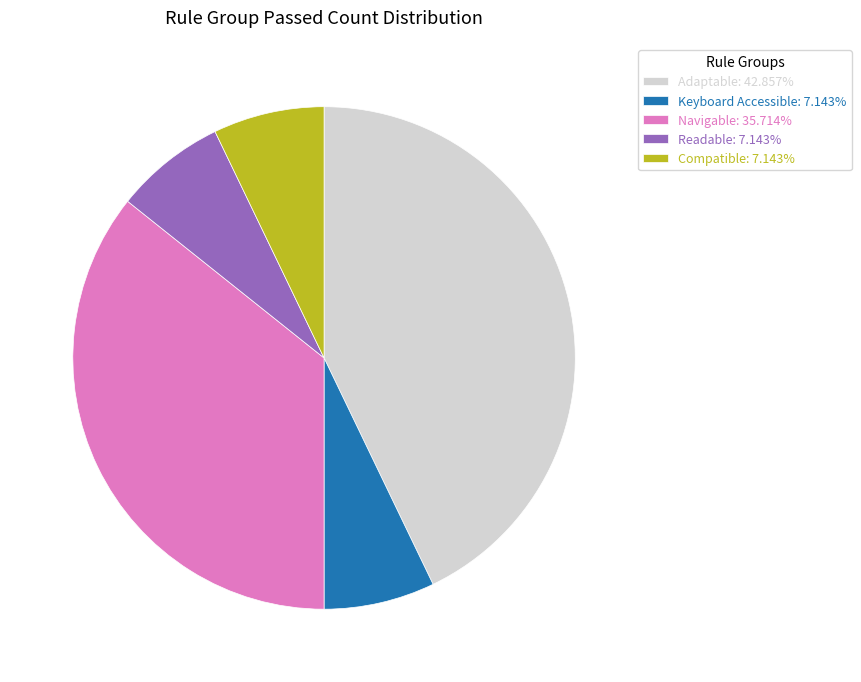

Does any single category account for the majority?

No